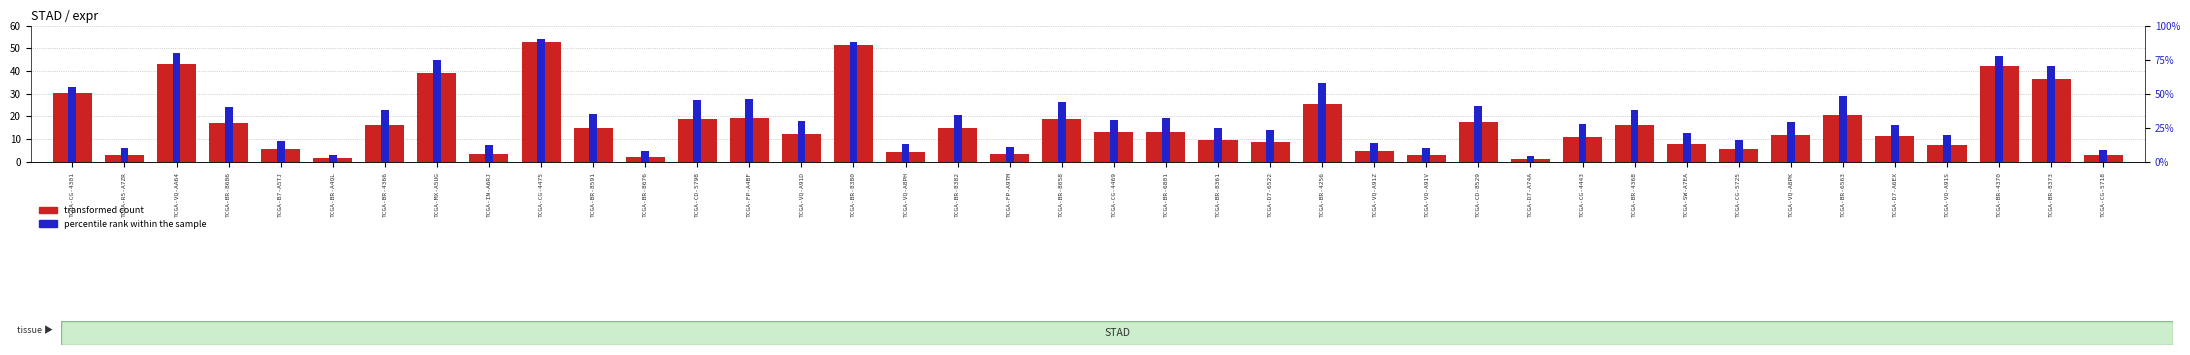

What is the average value of the transformed count series?

16.1